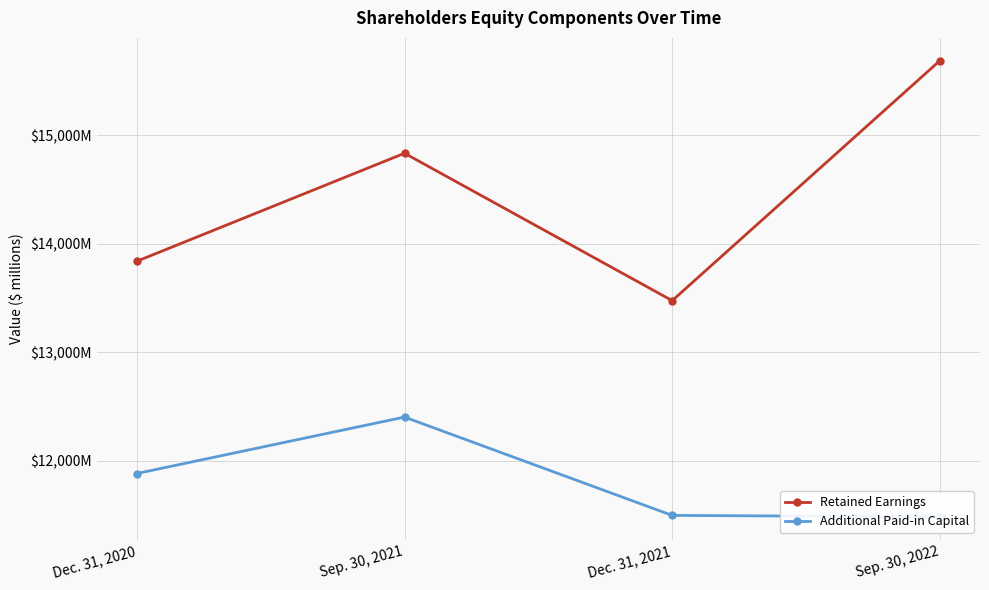

What are all the series names shown in the legend?

Retained Earnings, Additional Paid-in Capital